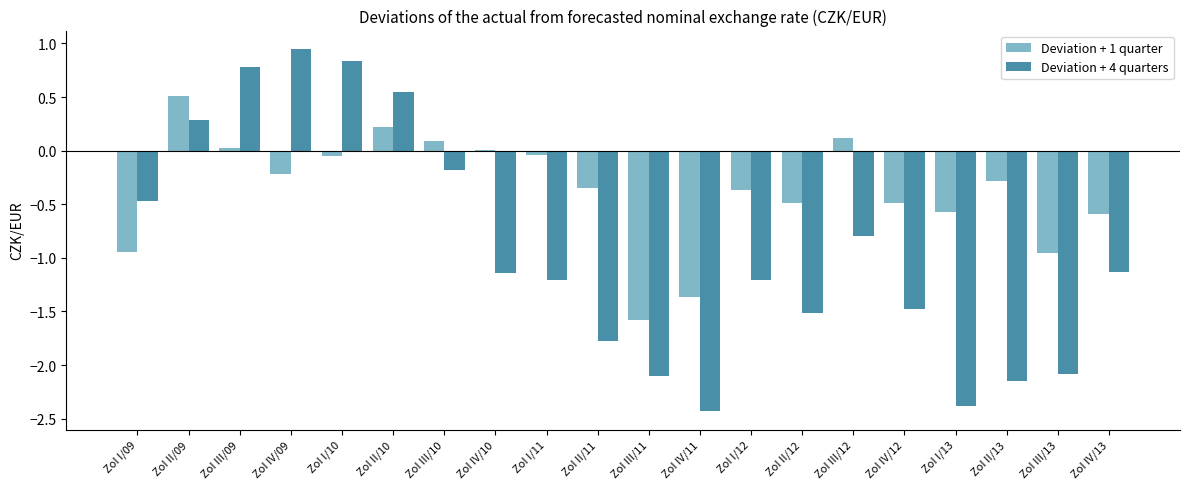

Which series has the largest total across all categories?

Deviation + 1 quarter